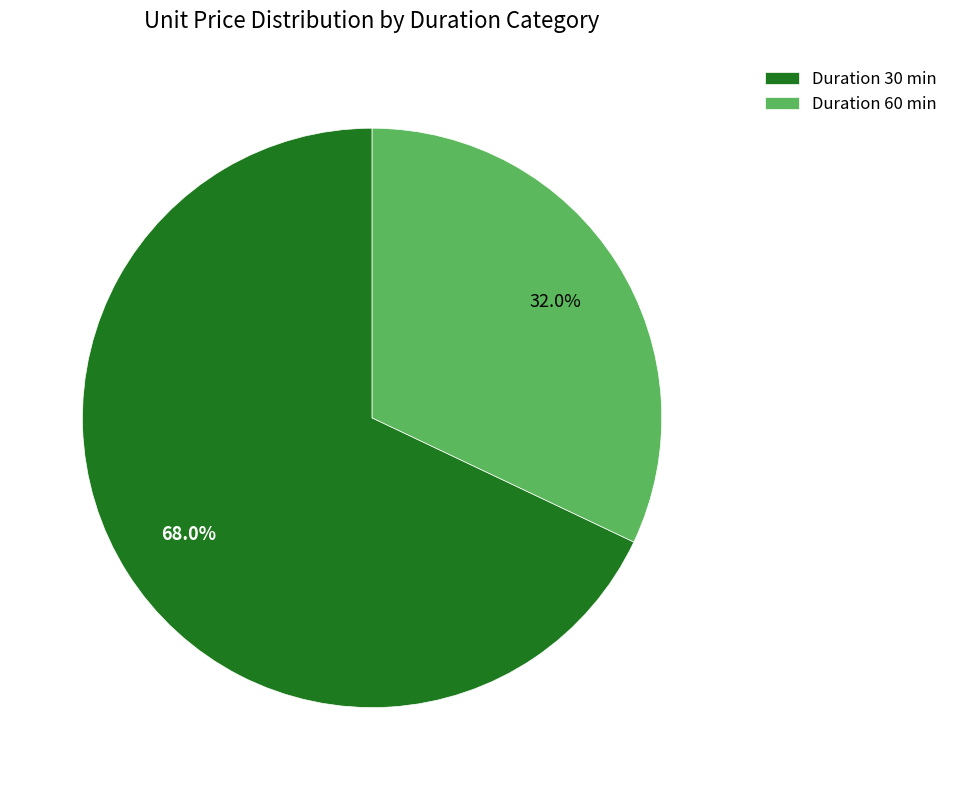

Do Duration 30 min and Duration 60 min together represent more than half of the pie?

Yes